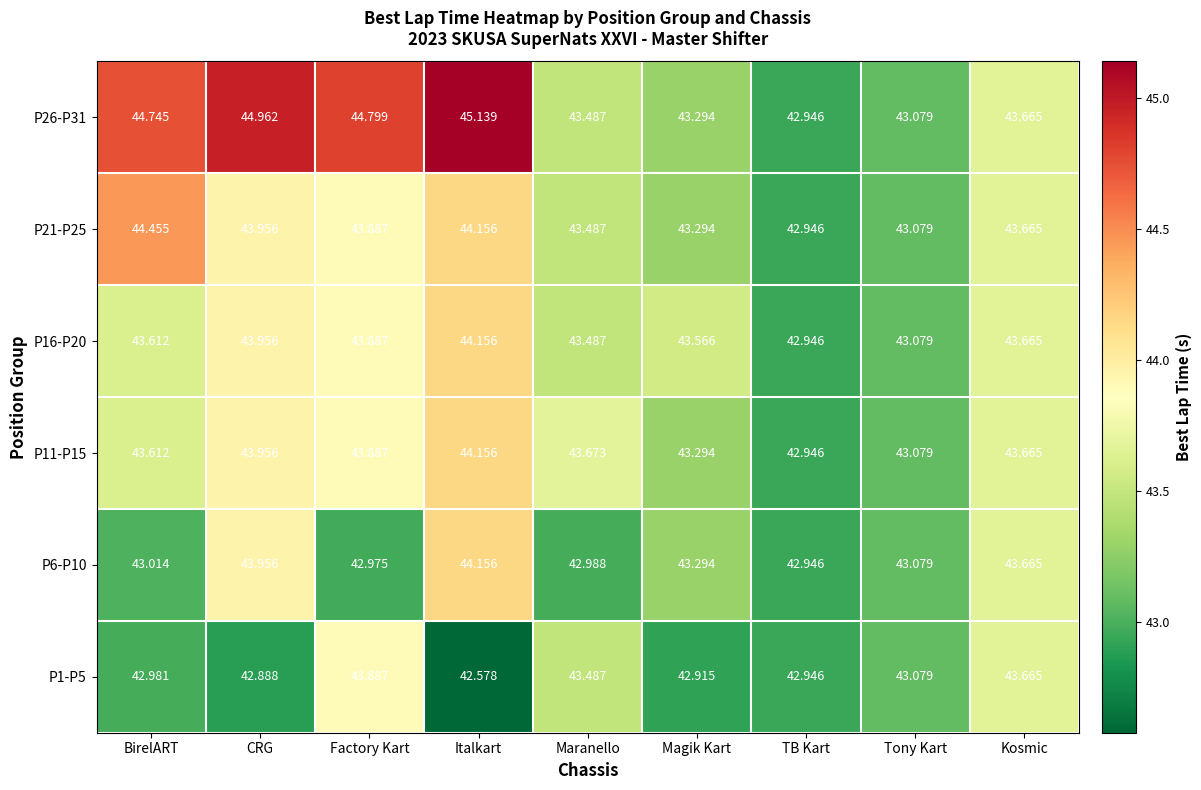

At which label does P26-P31 reach its minimum?

TB Kart